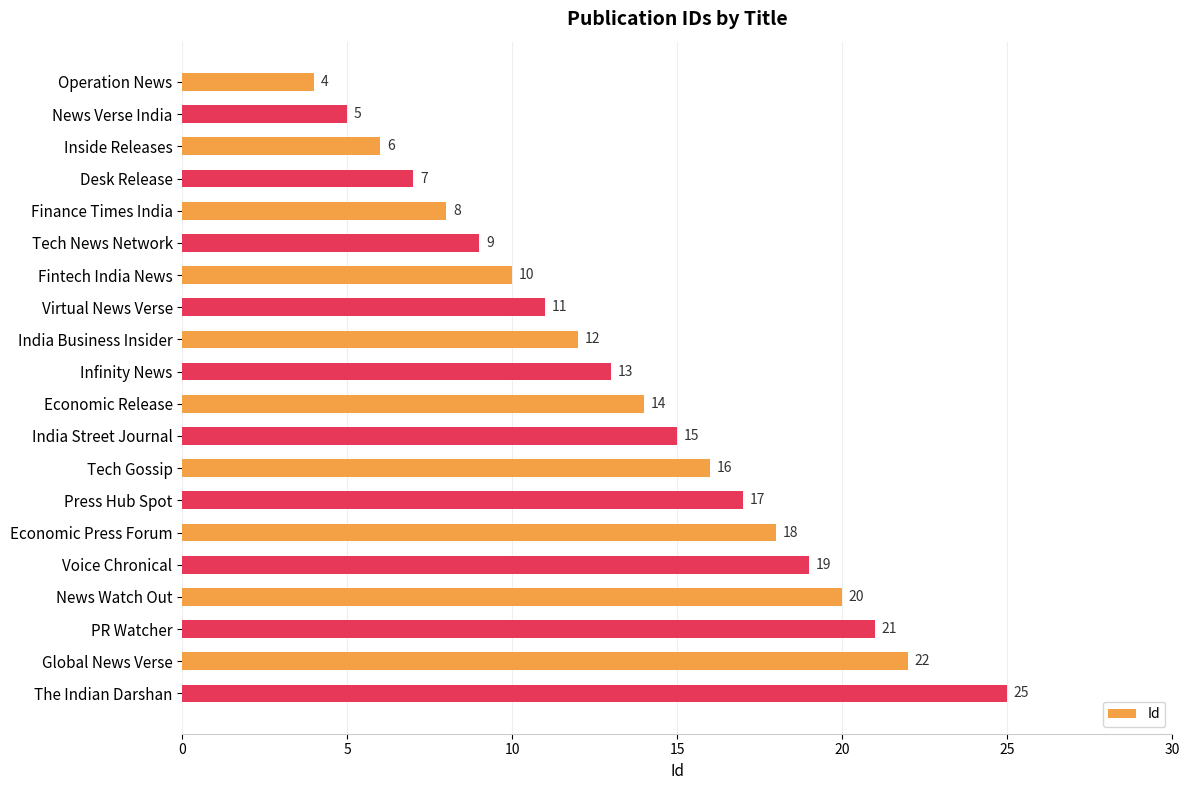

What is the minimum value shown in the chart?

4